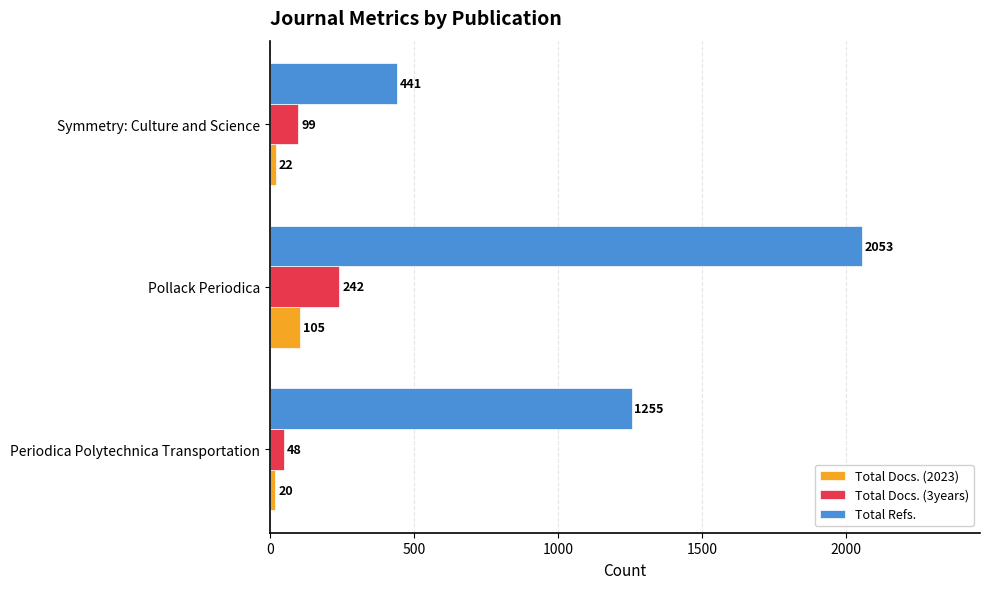

Rank the series by their maximum value, from highest to lowest.

Total Refs., Total Docs. (3years), Total Docs. (2023)